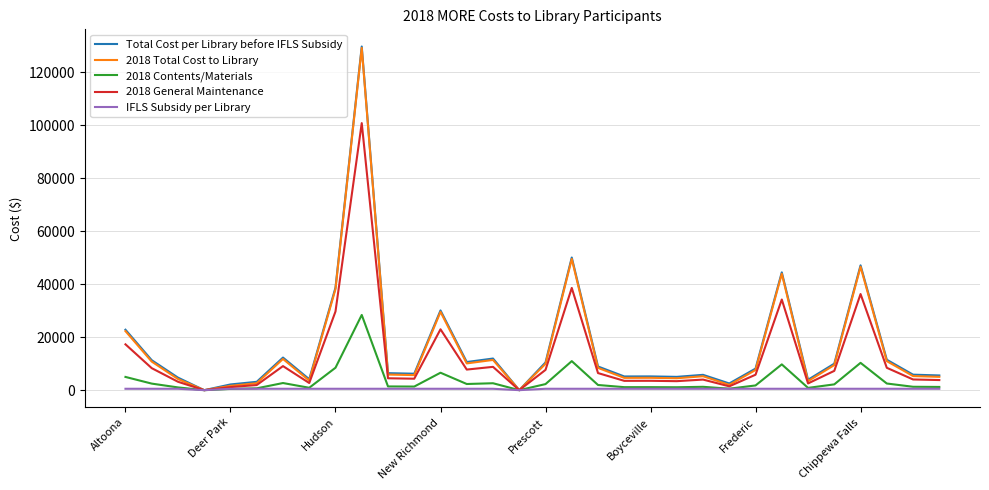

What is the greatest value displayed?

129739.1